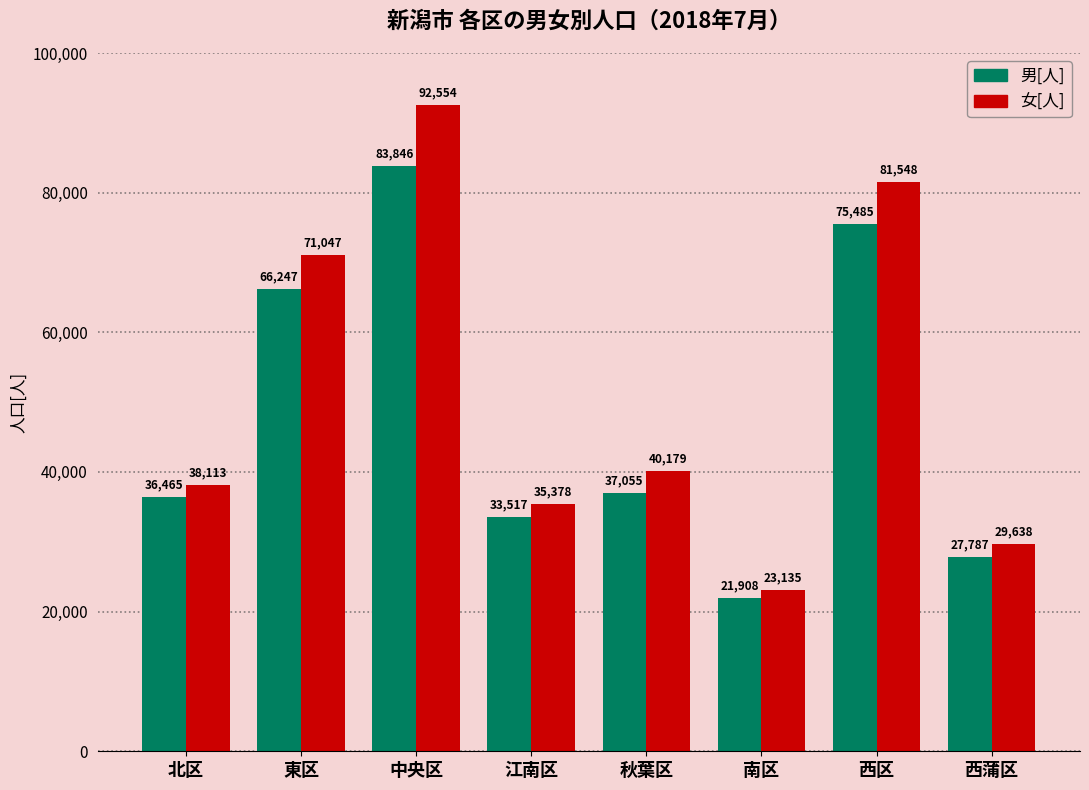

The value of 男[人] at 北区 is 23730. True or false?

False